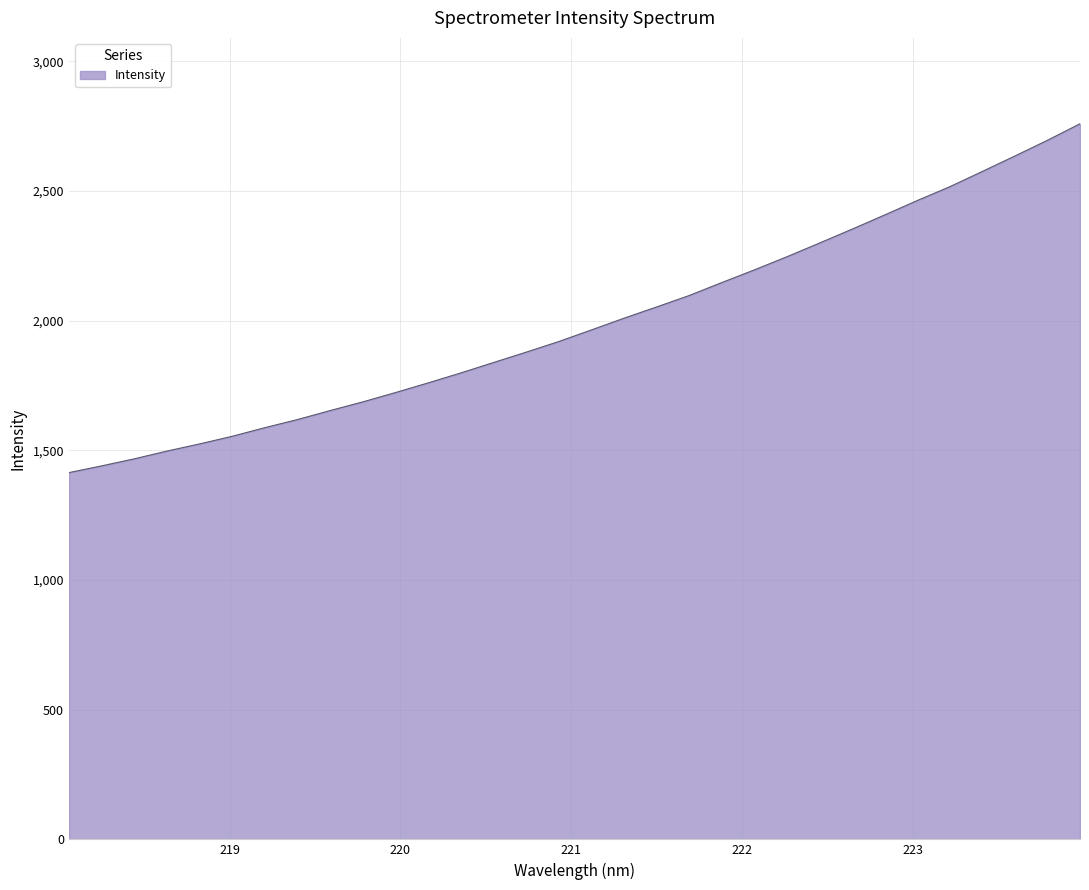

What is the difference between the maximum and minimum values?

1345.0